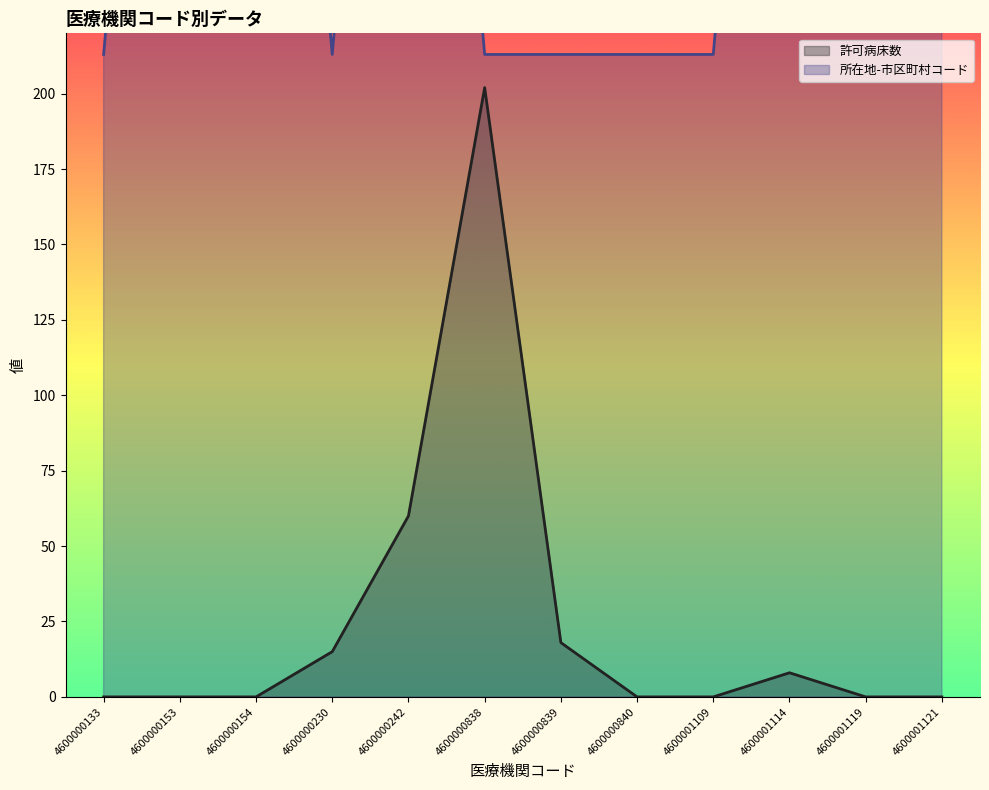

Which series has the widest spread of values?

所在地-市区町村コード